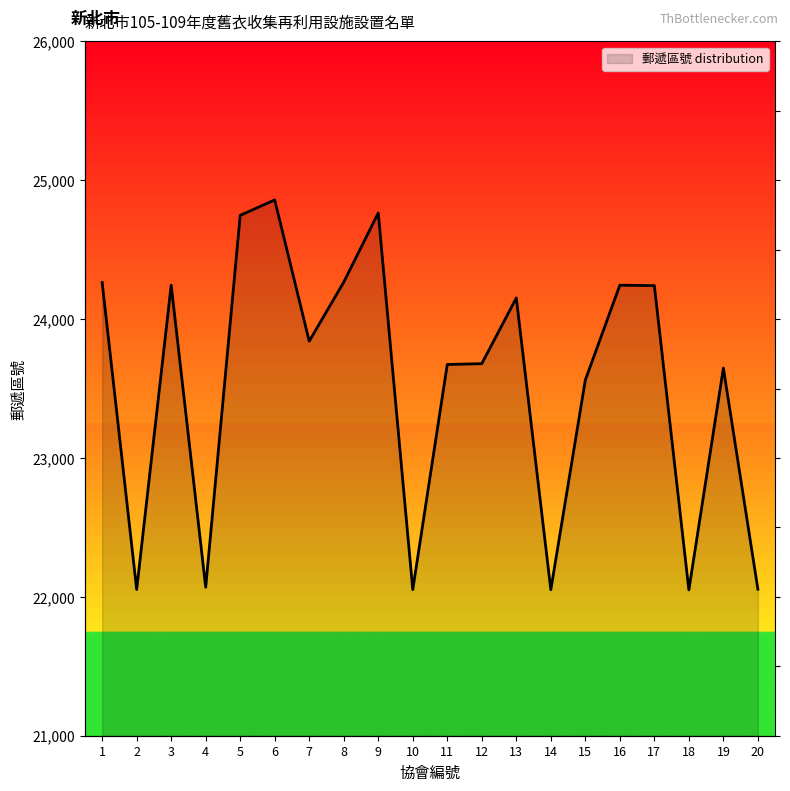

At which label does the data first exceed 23841?

1